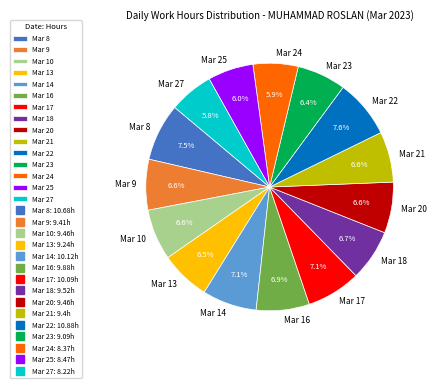

To the nearest percent, what percentage of the pie is Mar 23?

6%